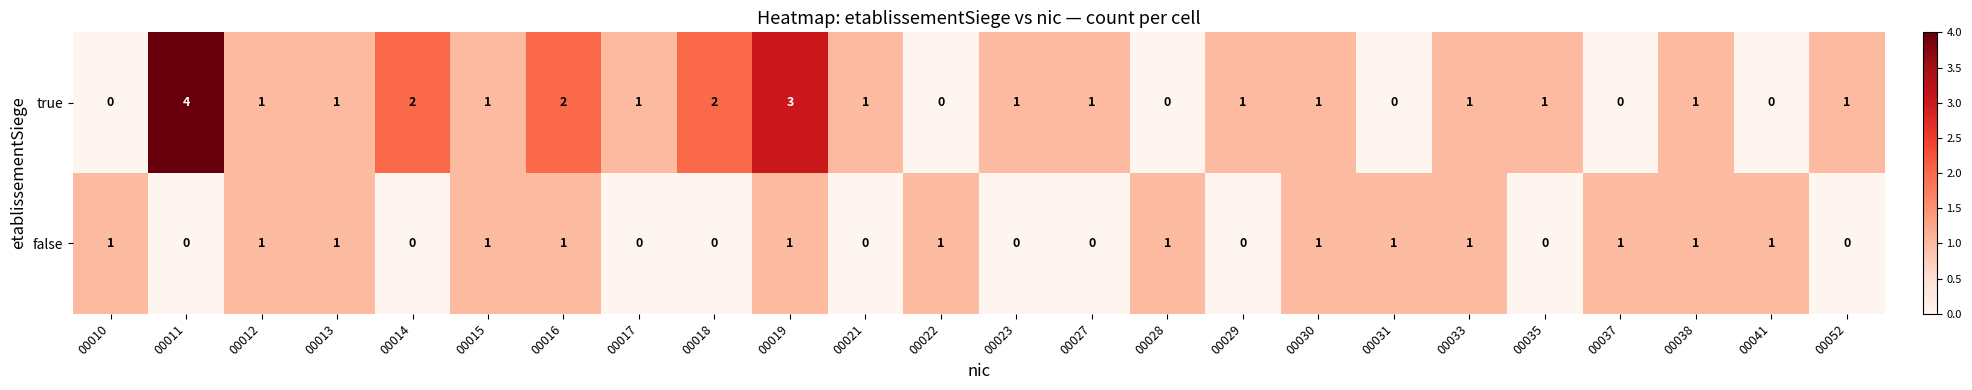

Which series has the largest total across all categories?

true